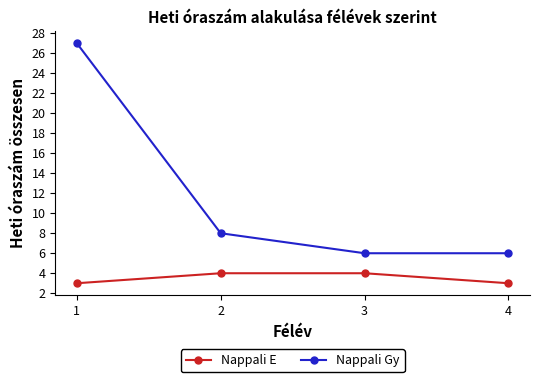

True or false: Nappali Gy has a value of 27 at 1.

True